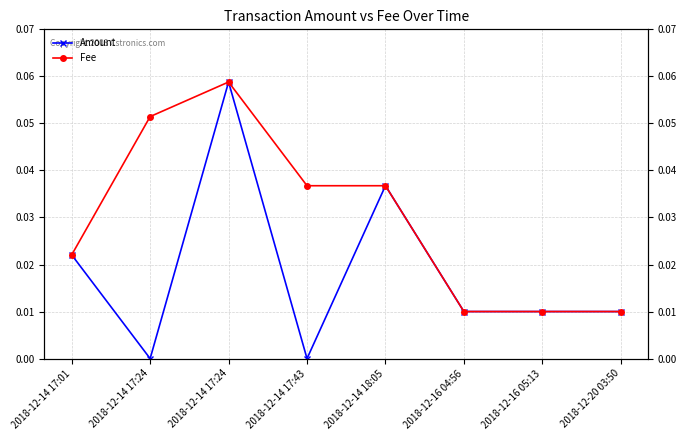

Which series has the largest total across all categories?

Fee